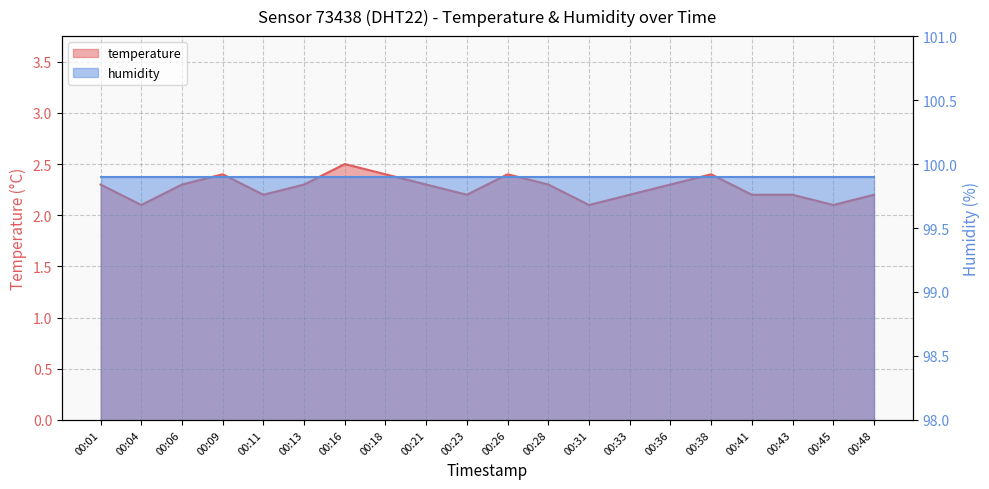

Which category has the lowest value across all series?

00:04